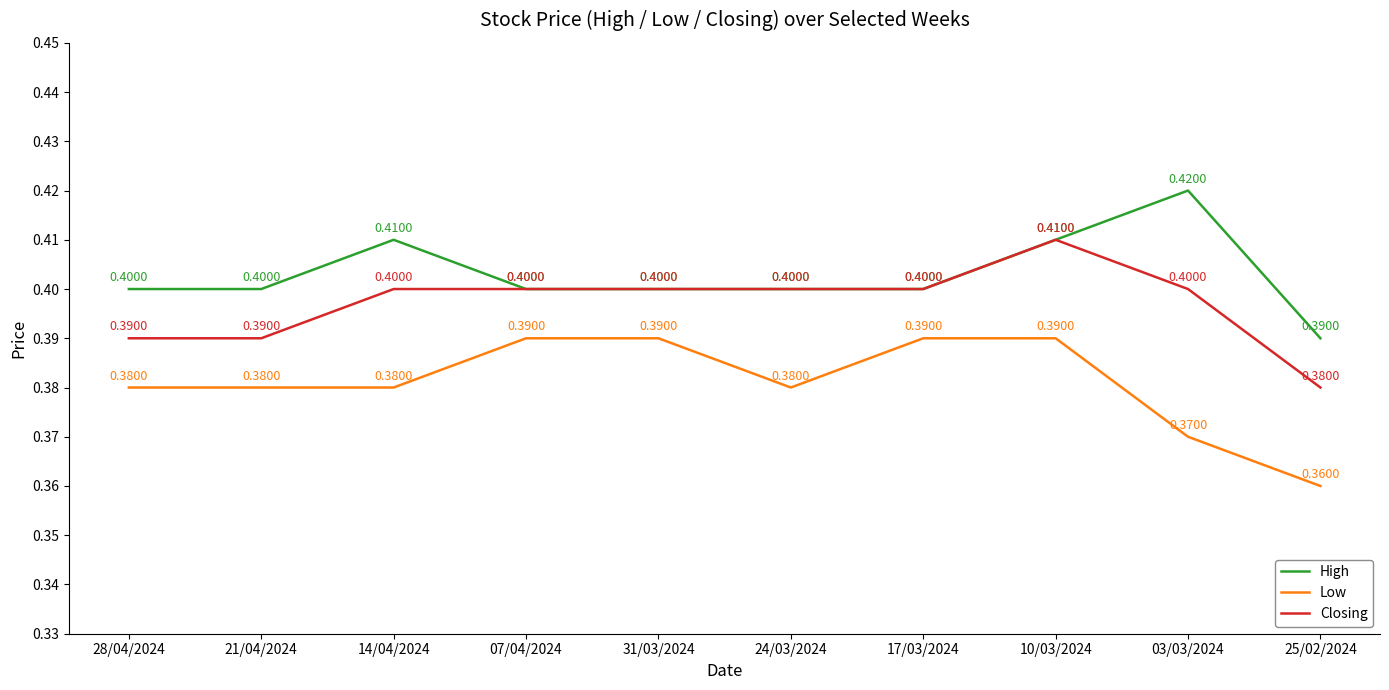

What is the maximum value for Closing?

0.4